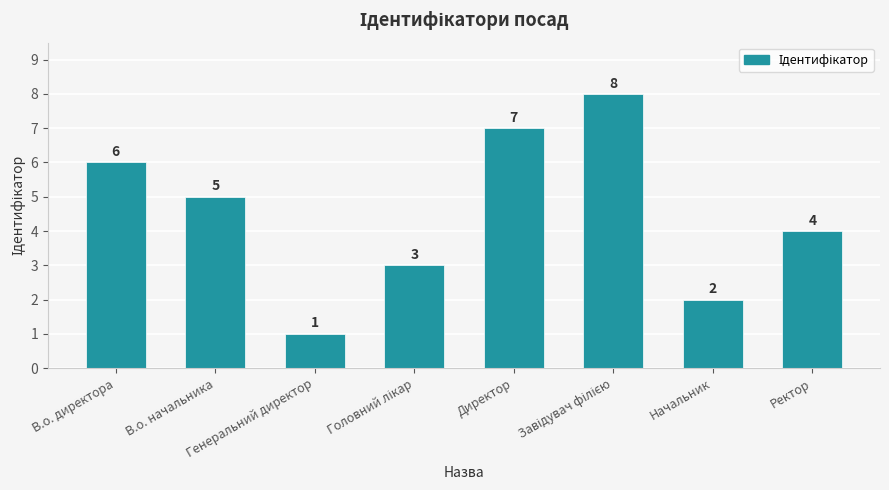

What is the value of the 6th bar from the left?

8